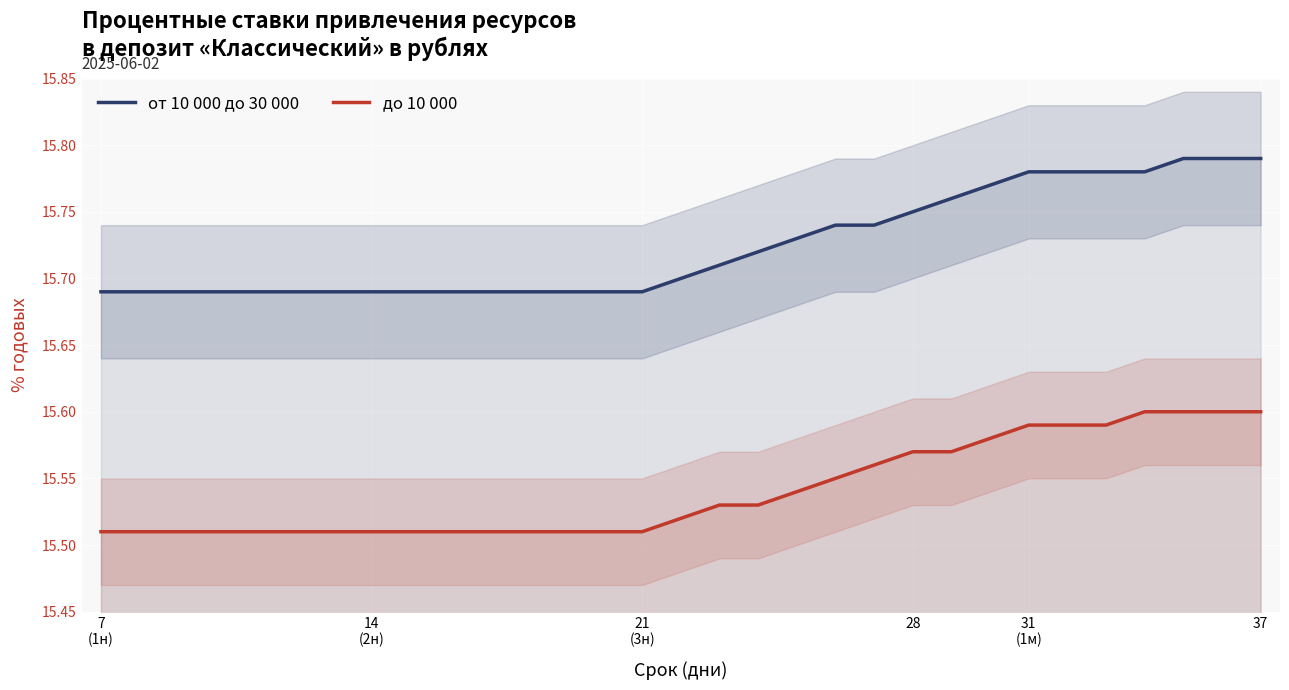

True or false: от 10 000 до 30 000 and до 10 000 intersect in this chart.

False